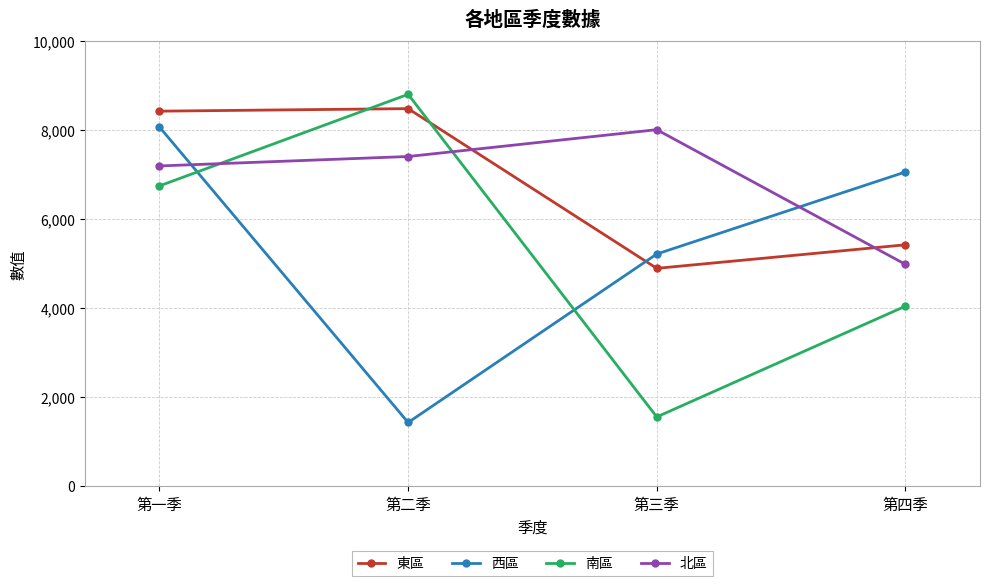

Rank the categories by 北區 value from lowest to highest.

第四季, 第一季, 第二季, 第三季